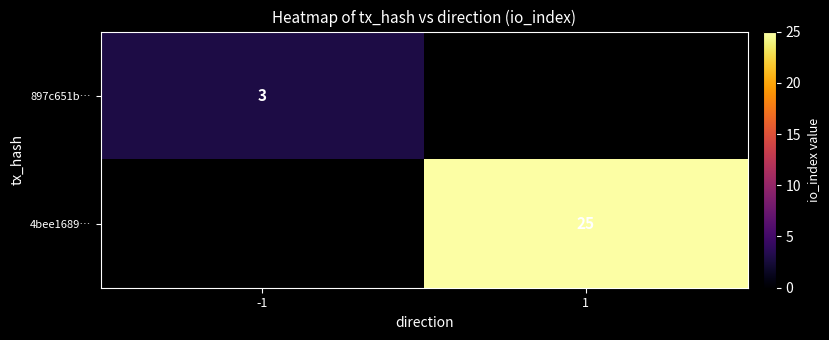

The value of 4bee1689… at 1 is 25. True or false?

True